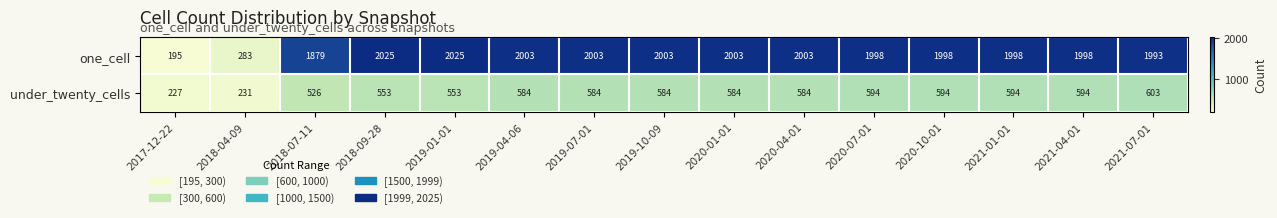

Reading left to right, extract all data points from this chart.

one_cell: 195	283	1879	2025	2025	2003	2003	2003	2003	2003	1998	1998	1998	1998	1993
under_twenty_cells: 227	231	526	553	553	584	584	584	584	584	594	594	594	594	603